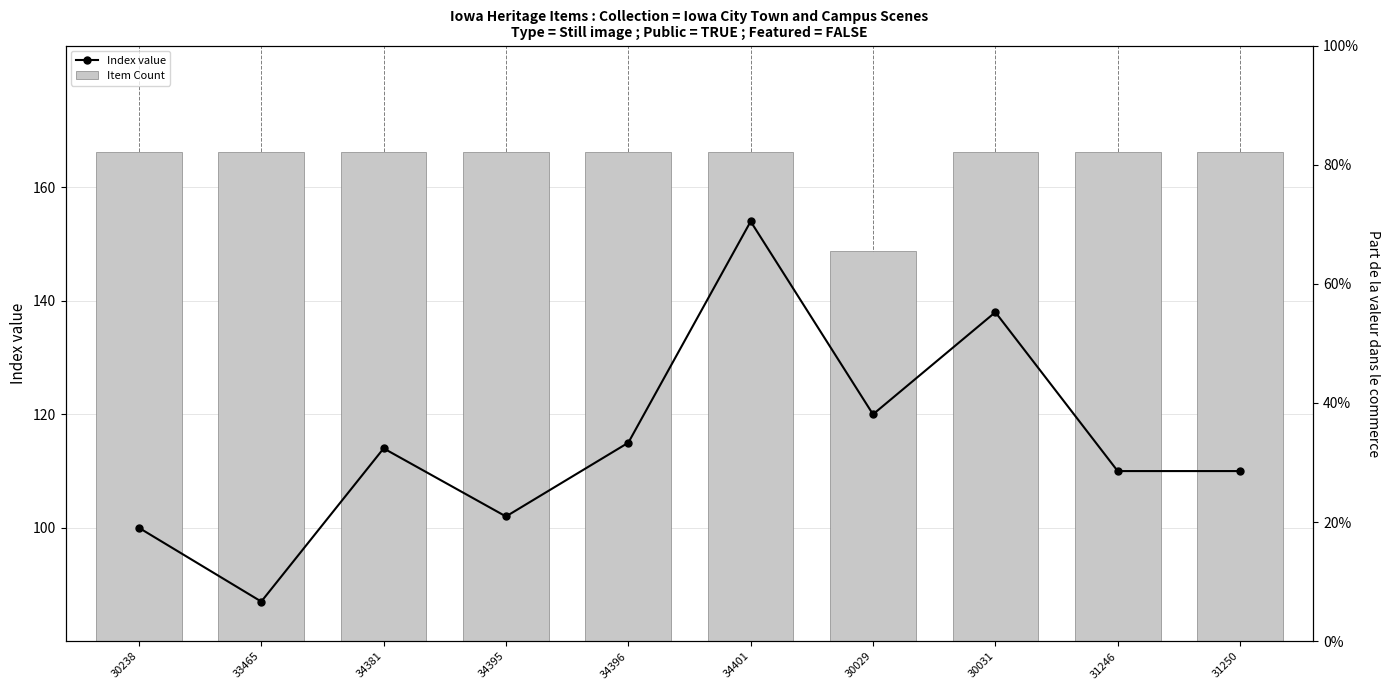

What is the difference between the maximum and minimum values in the Index value series?

67.0